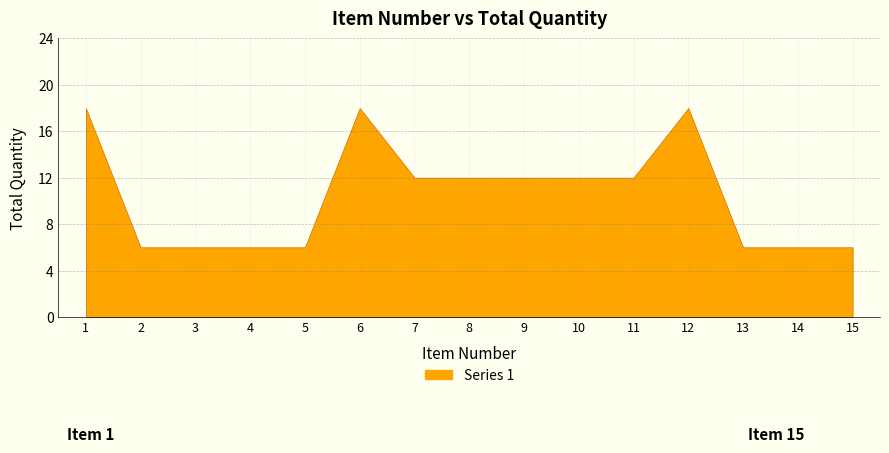

Reading left to right, what are all the values shown in this chart?

1=18	2=6	3=6	4=6	5=6	6=18	7=12	8=12	9=12	10=12	11=12	12=18	13=6	14=6	15=6